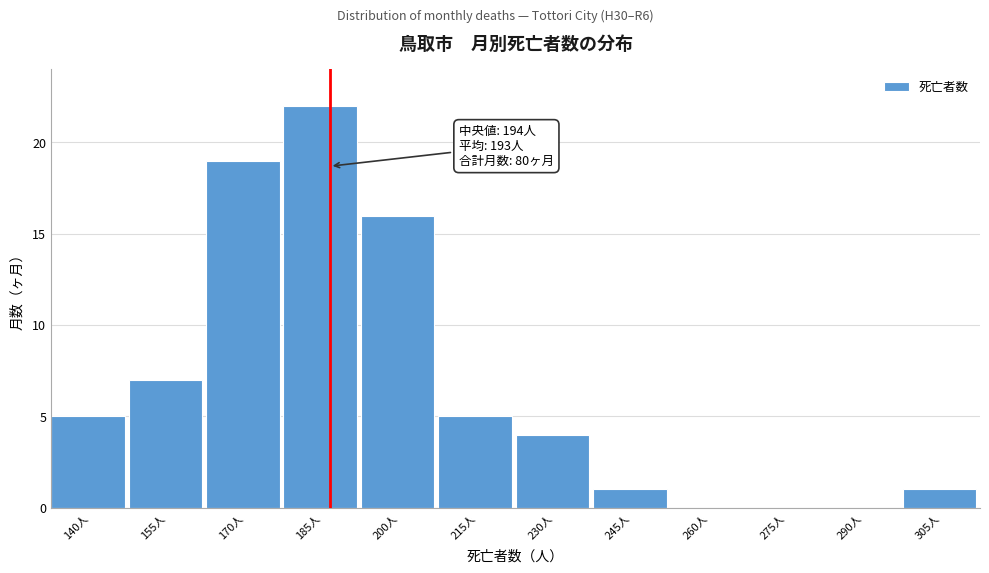

Reading right to left, what are all the values shown in this chart?

305人=1	290人=0	275人=0	260人=0	245人=1	230人=4	215人=5	200人=16	185人=22	170人=19	155人=7	140人=5